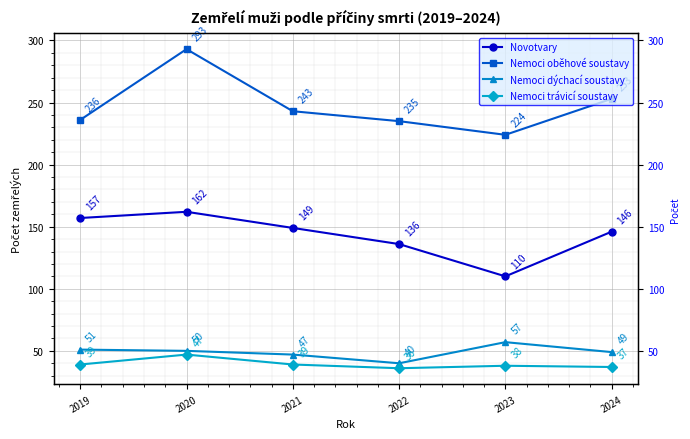

At which category is the sum across all series the highest?

2020